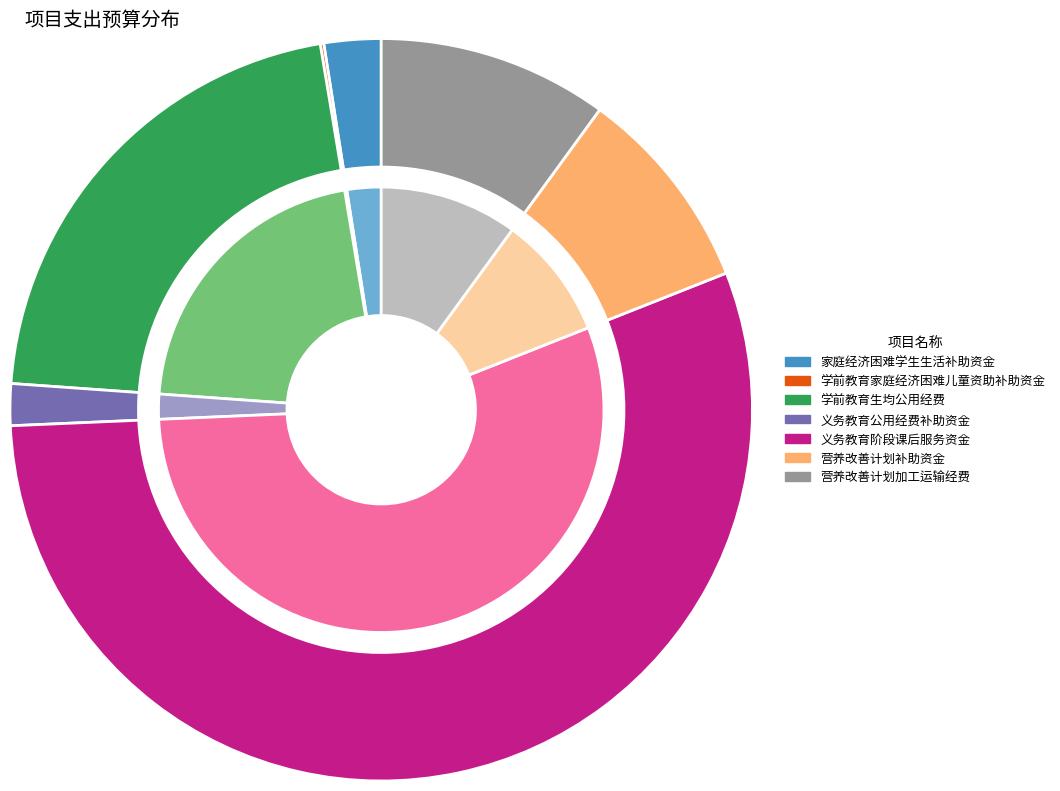

Count the number of slices in the pie.

7